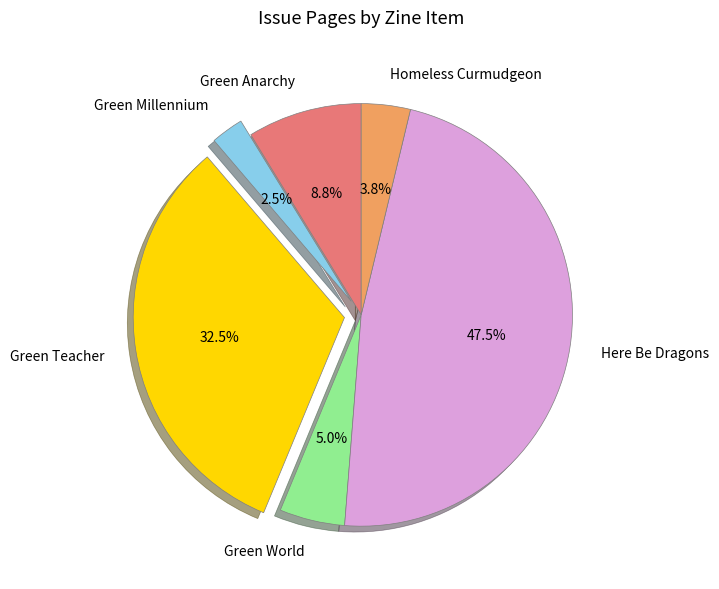

What percentage is NOT represented by Green Millennium?

97.5%